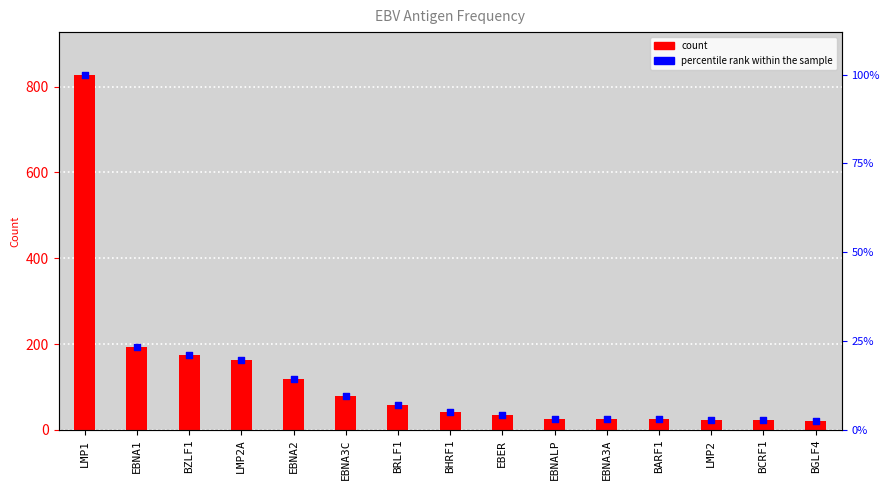

Which series contains the highest Y value?

Frequency